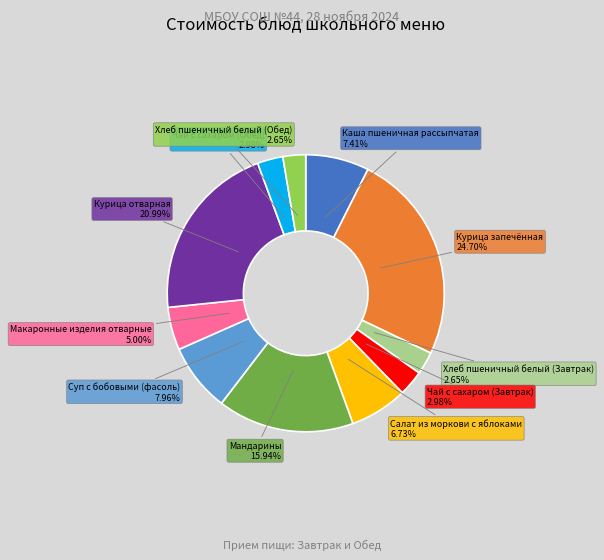

Is there a majority slice in this chart?

No